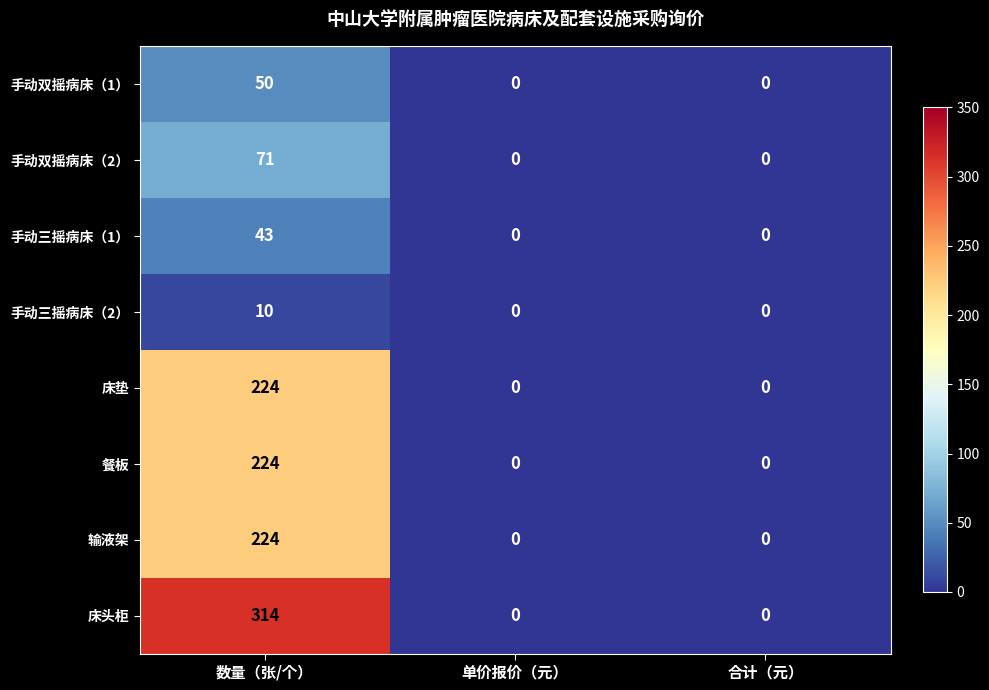

Which category has the highest value in the 餐板 series?

数量（张/个）